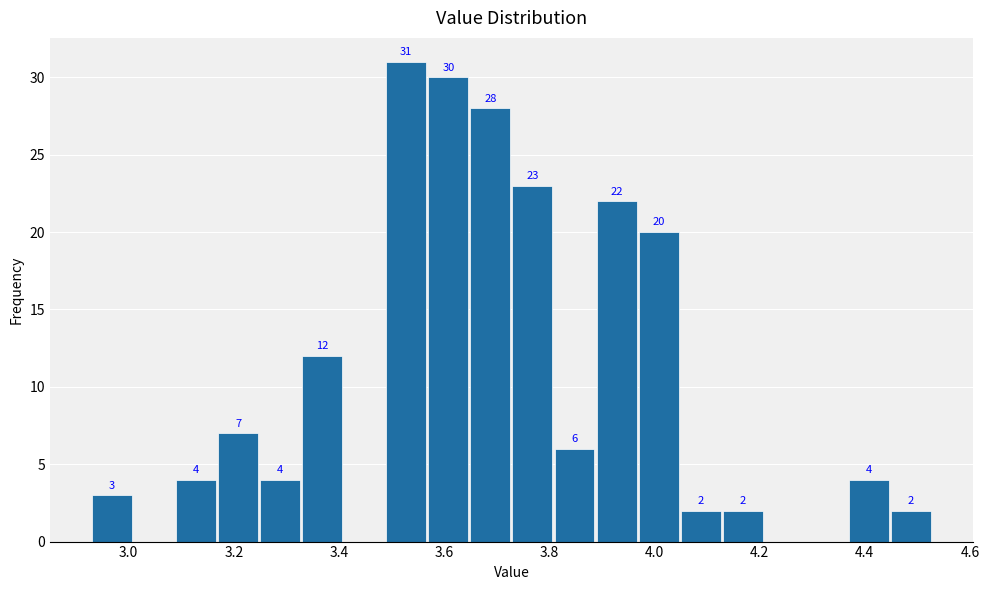

Which range on the x-axis has the tallest bar?

3.49 to 3.57